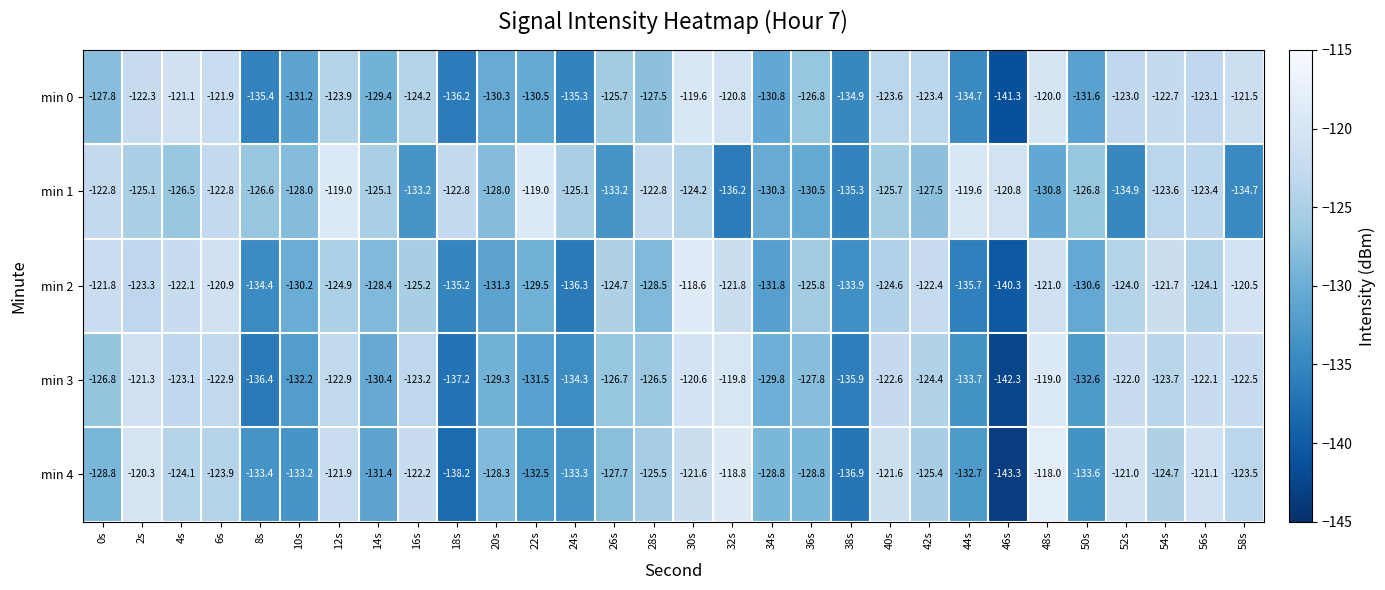

True or false: min 3 has a value of -120.6 at 30s.

True